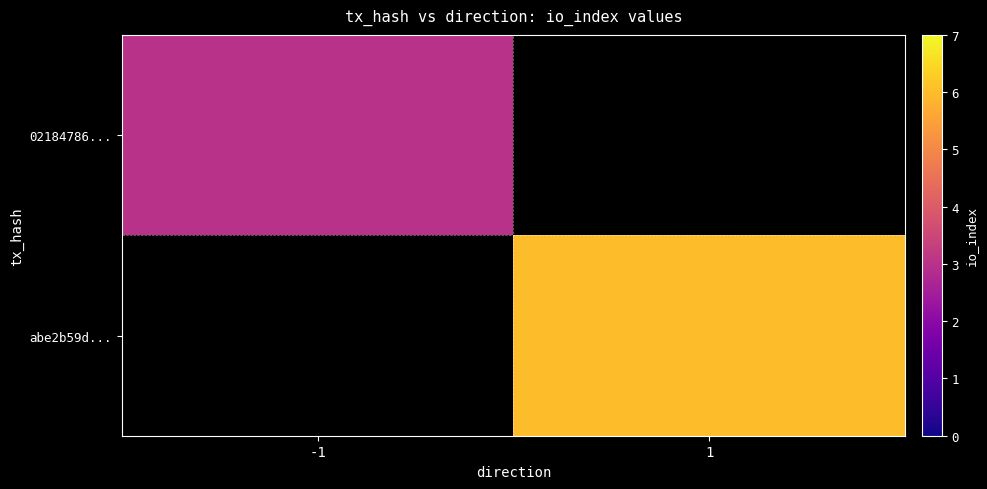

The 02184786... series shows 4.0 at -1. True or false?

False